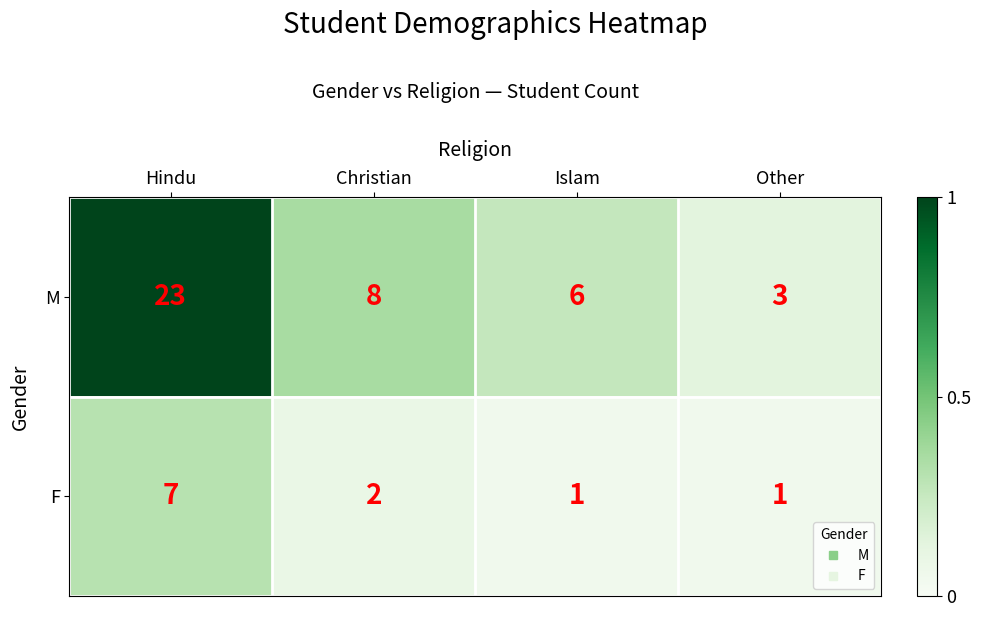

Count the number of categories in the chart.

4